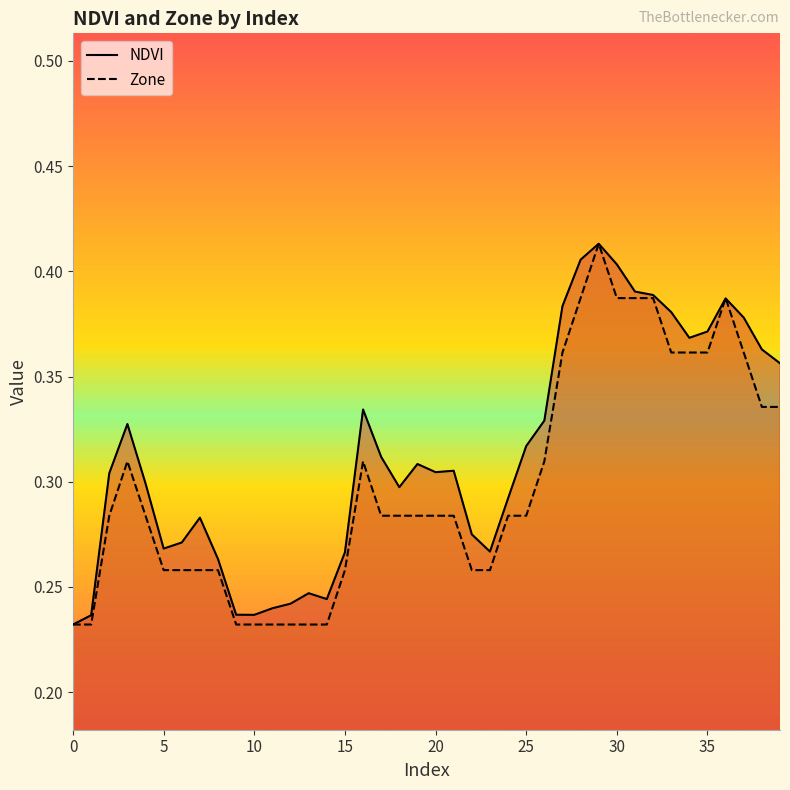

Which series has the widest spread of values?

NDVI